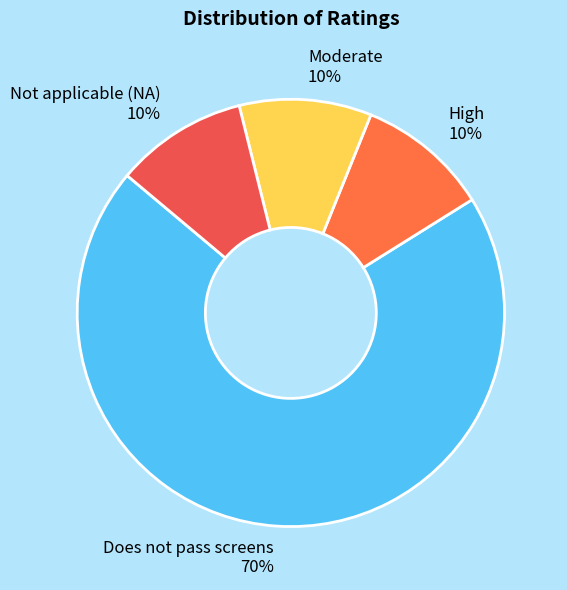

Count the number of slices in the pie.

4